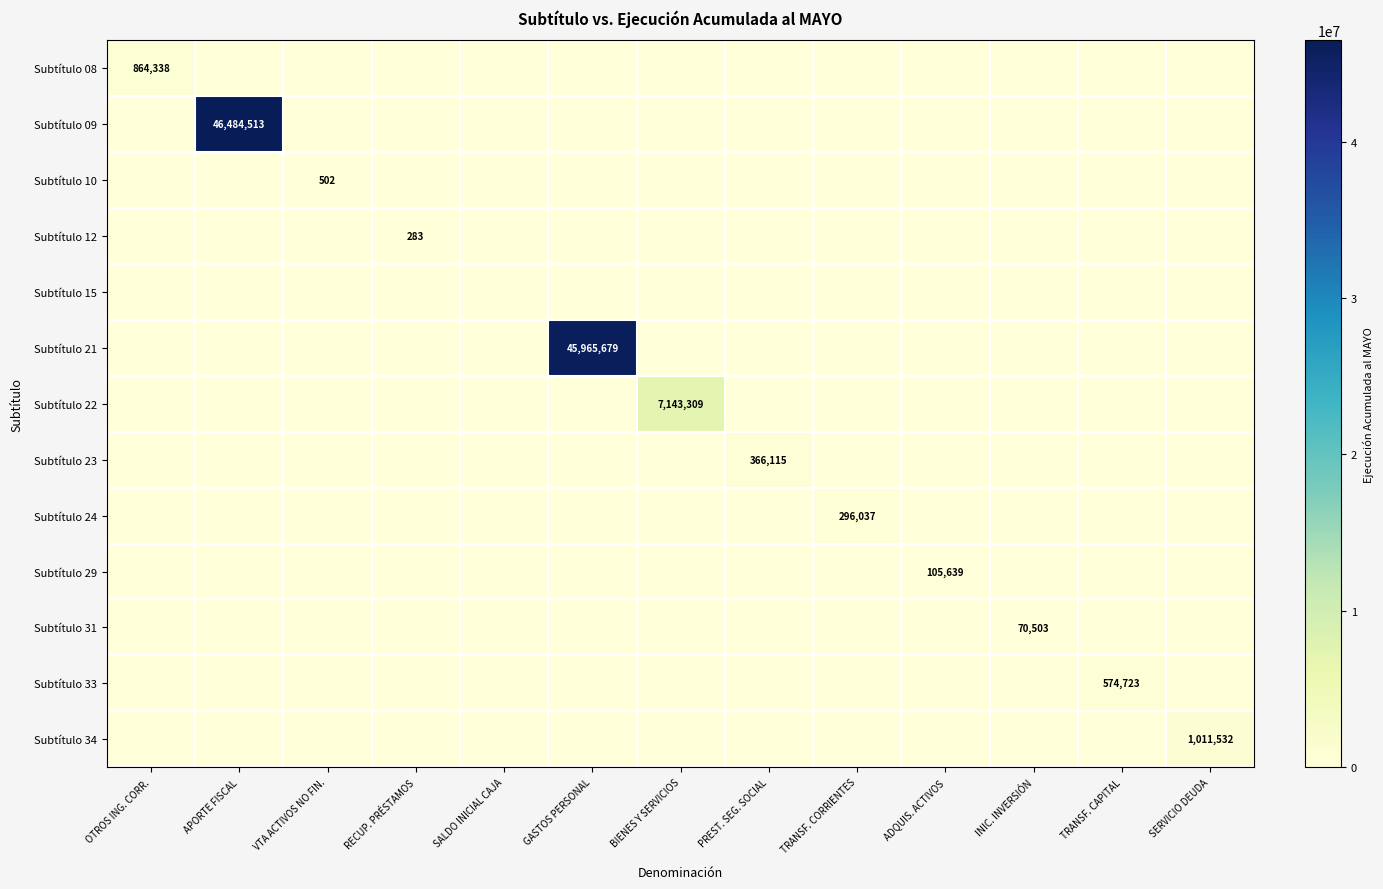

Which series has the widest spread of values?

Subtítulo 09